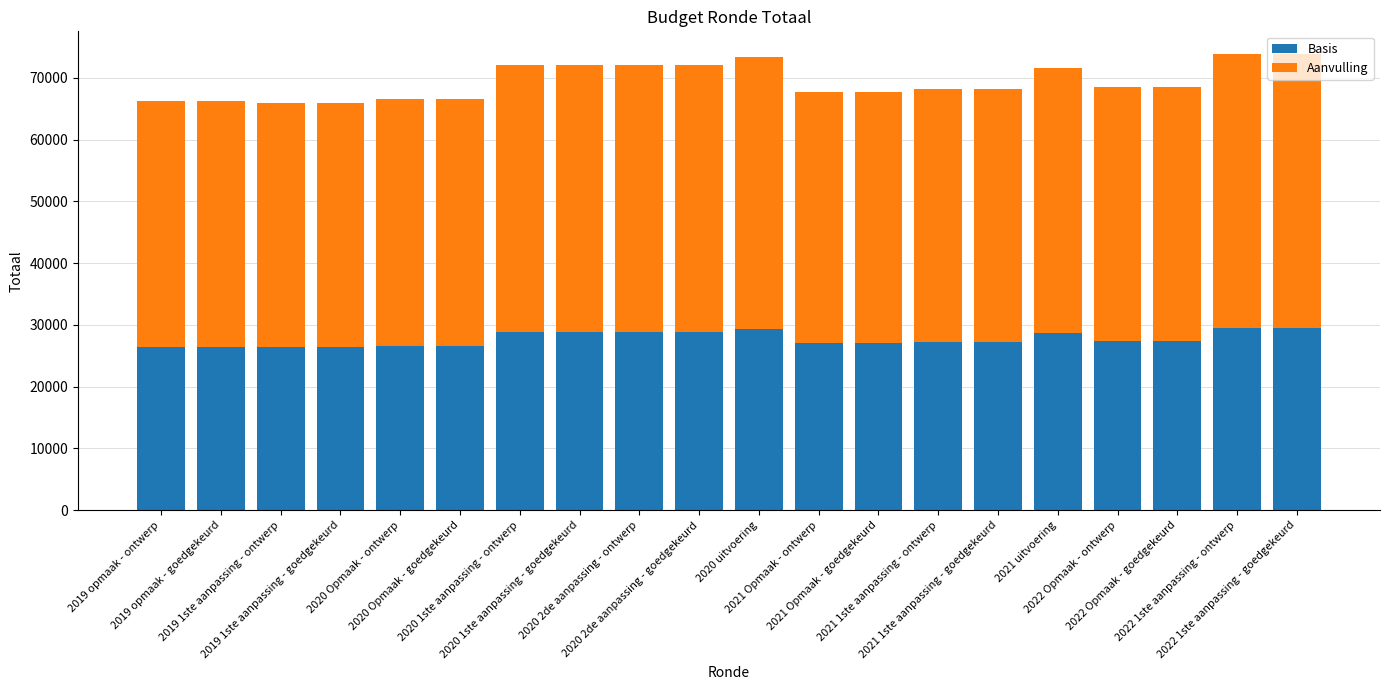

What is the difference between the maximum and second lowest values in the Basis series?

3161